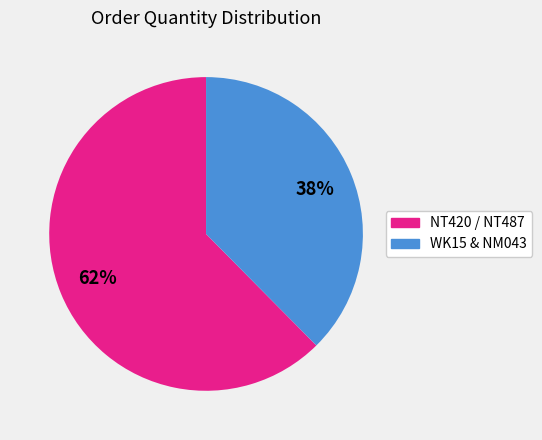

Is there a majority slice in this chart?

Yes